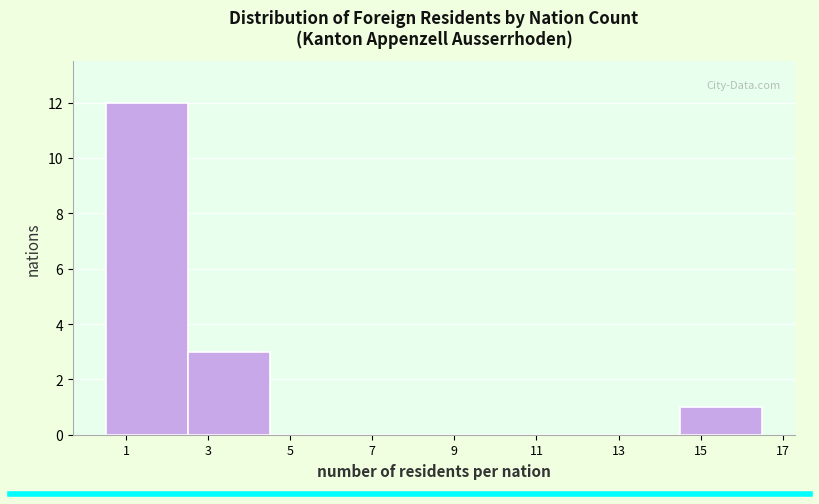

Over which range of the x-axis is the bar tallest?

0.5 to 2.5